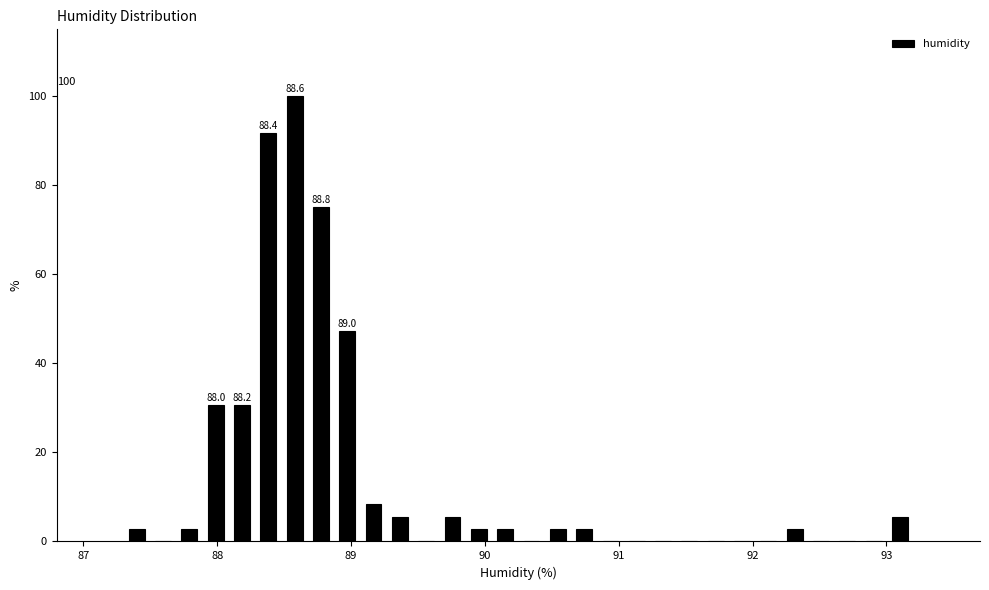

Read against the x-axis, roughly where is the centre of the tallest bar?

88.6